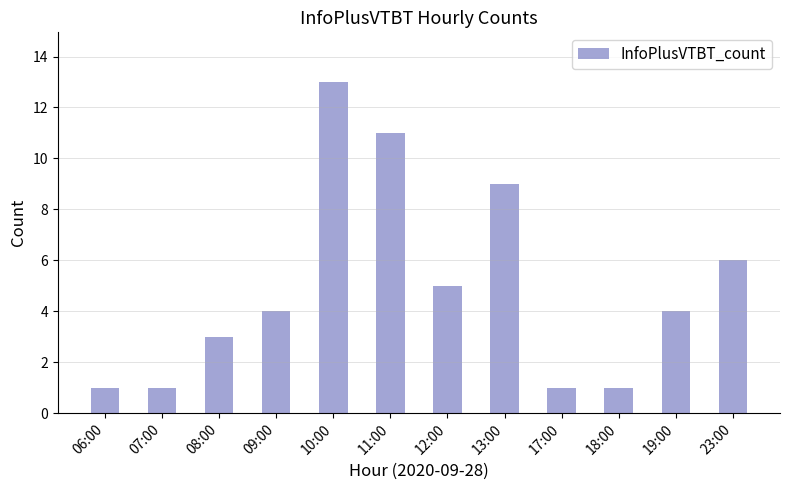

Read the value at 19:00.

4